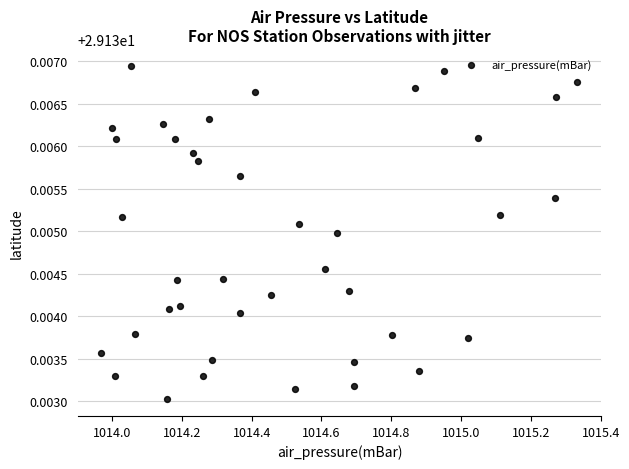

What is the range of X values (max minus min)?

1.4